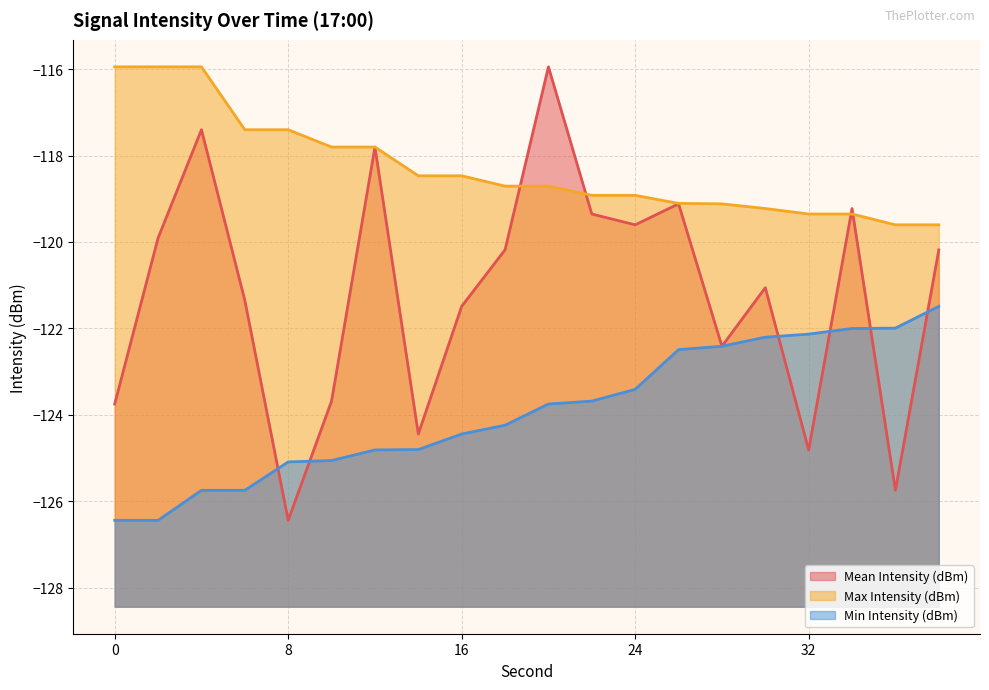

Reading left to right, list all the values displayed in this chart.

Mean Intensity (dBm): -123.8	-119.9	-117.4	-121.4	-126.4	-123.7	-117.8	-124.4	-121.5	-120.2	-115.9	-119.4	-119.6	-119.1	-122.4	-121.1	-124.8	-119.2	-125.7	-120.2
Max Intensity (dBm): -115.9	-115.9	-115.9	-117.4	-117.4	-117.8	-117.8	-118.5	-118.5	-118.7	-118.7	-118.9	-118.9	-119.1	-119.1	-119.2	-119.4	-119.4	-119.6	-119.6
Min Intensity (dBm): -126.4	-126.4	-125.7	-125.7	-125.1	-125.1	-124.8	-124.8	-124.4	-124.2	-123.8	-123.7	-123.4	-122.5	-122.4	-122.2	-122.1	-122.0	-122.0	-121.5